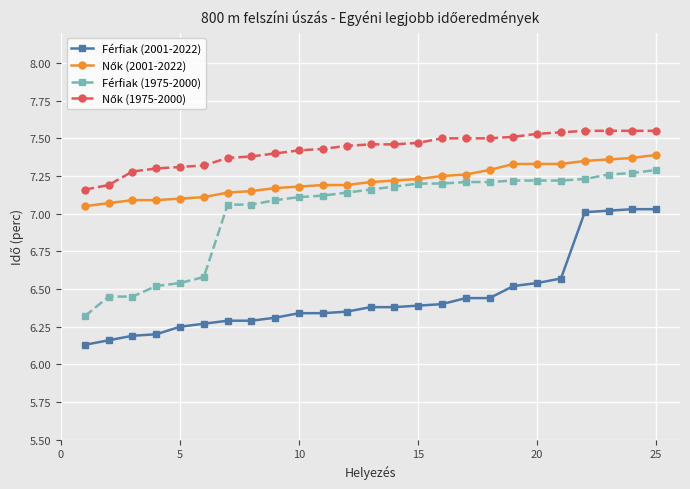

True or false: Férfiak (1975-2000) and Férfiak (2001-2022) cross at least once.

False